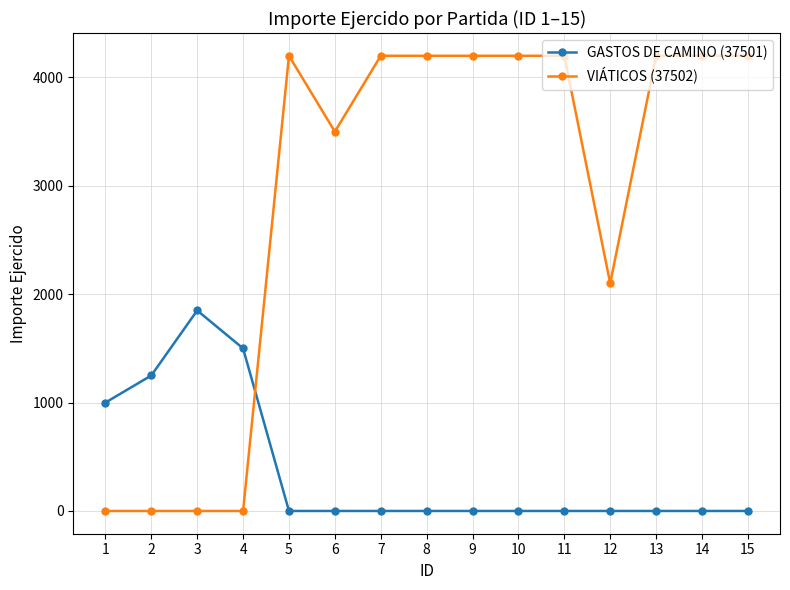

At how many categories does at least one series exceed 1734?

12